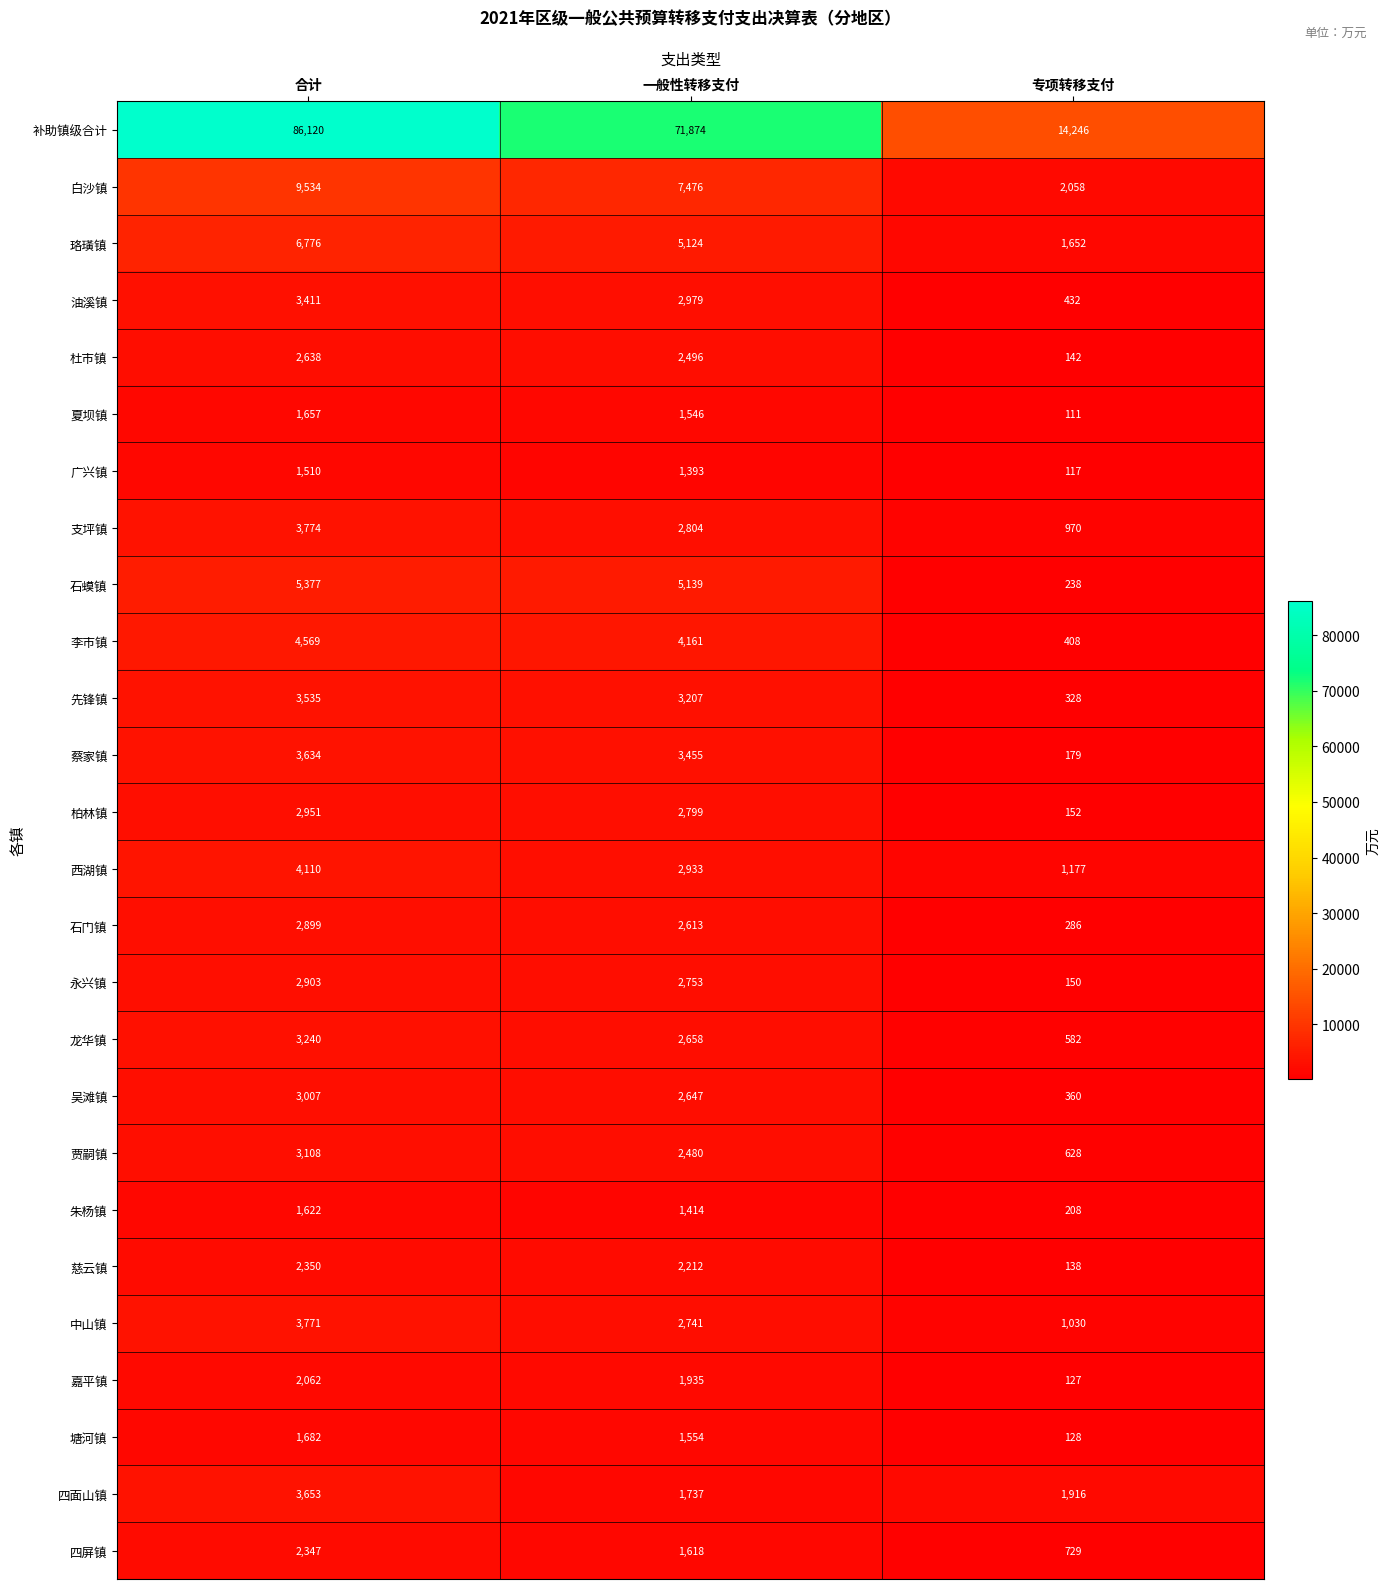

Is the value of 蔡家镇 at 一般性转移支付 greater than the value of 杜市镇 at 合计?

Yes